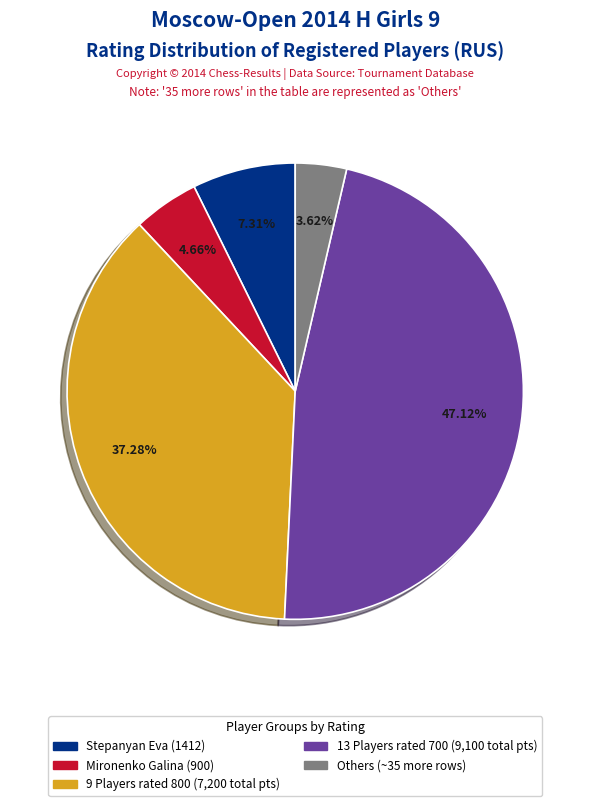

Does any single category account for the majority?

No